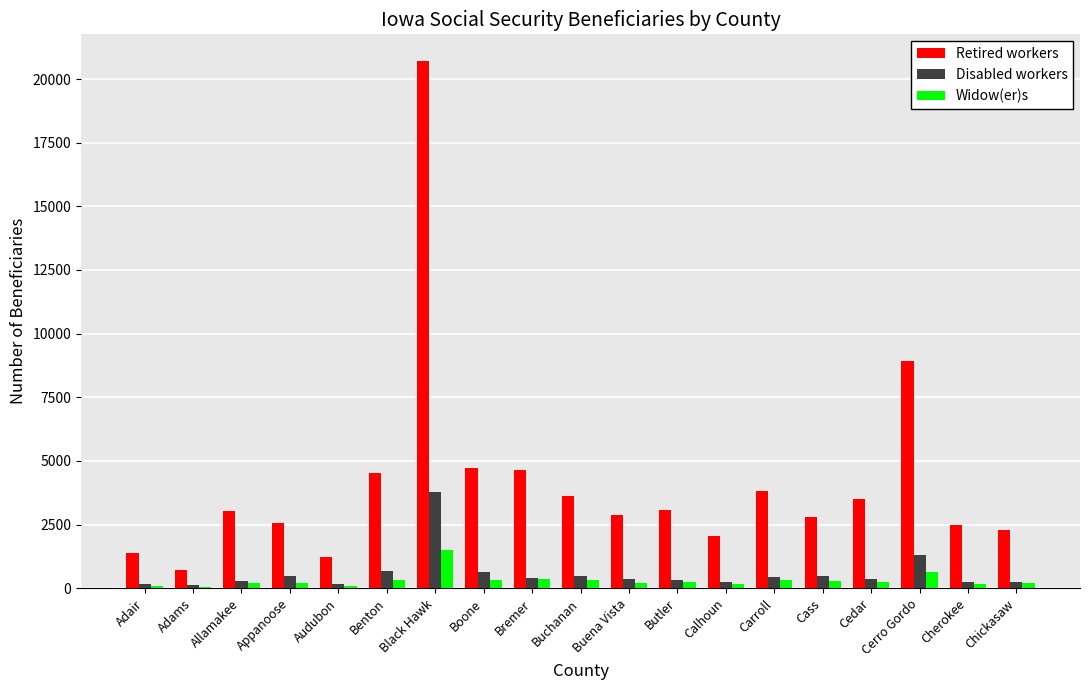

Which label corresponds to the largest value in the chart?

Black Hawk